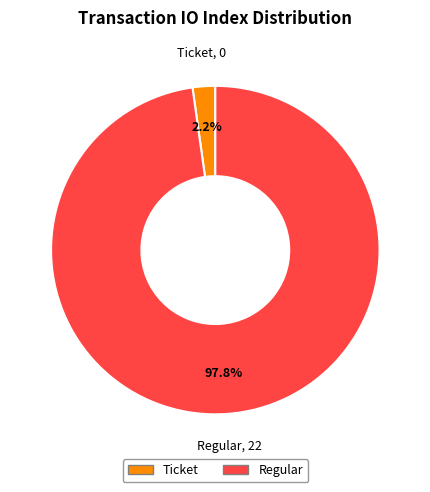

Which category has the smallest portion of the pie?

Ticket